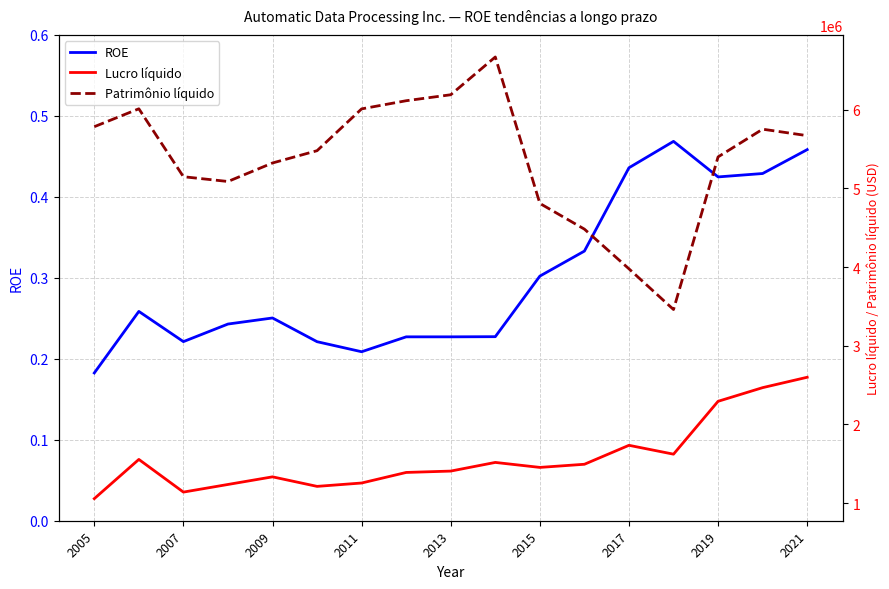

Which category has the lowest value in the ROE series?

2005